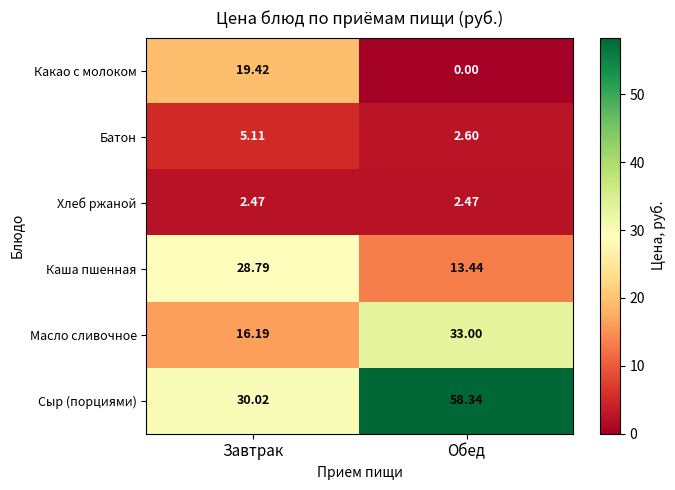

Which category has the lowest value across all series?

Обед